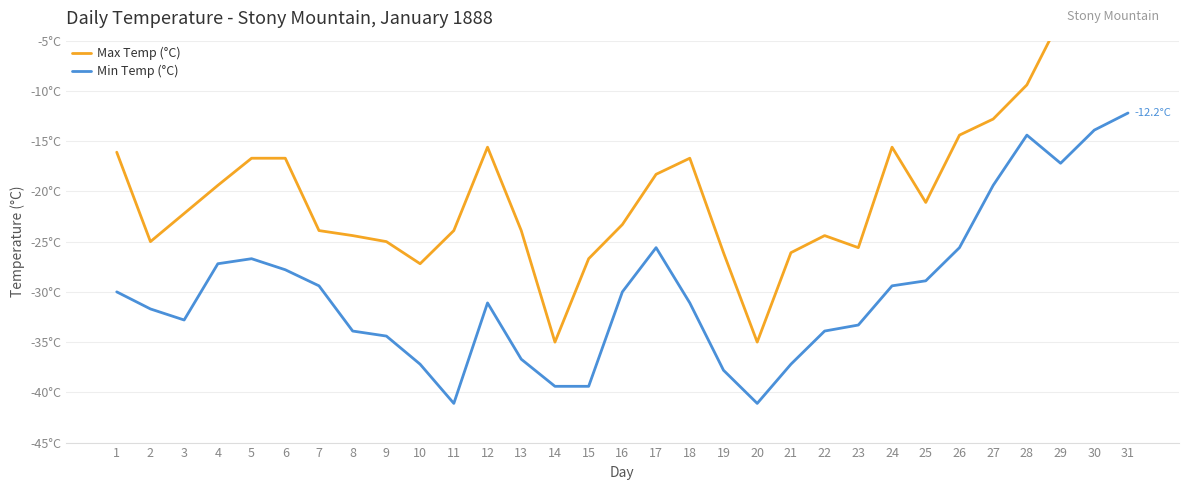

What is the value of the Max Temp (°C) point at the 25th from the left?

-21.1